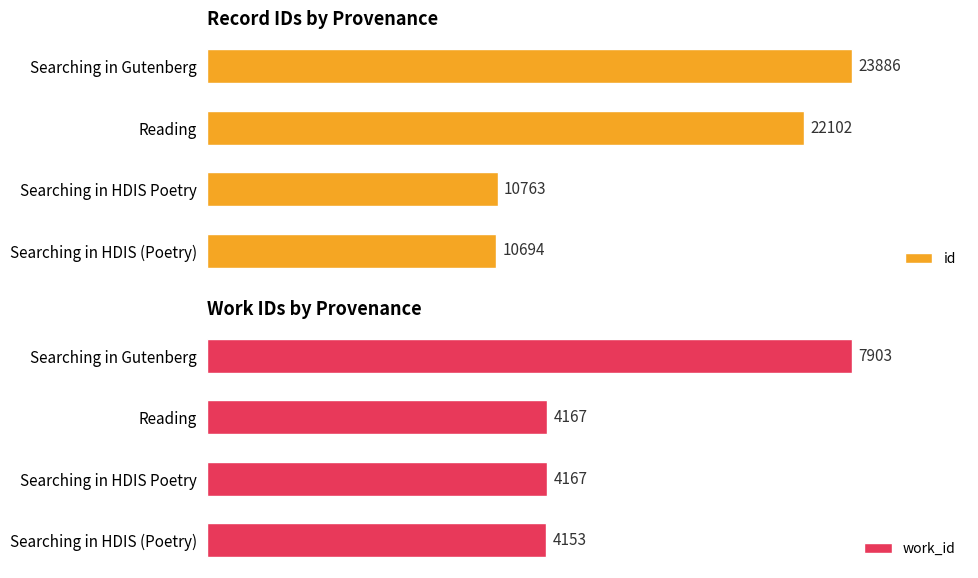

How many bars are there in total?

8